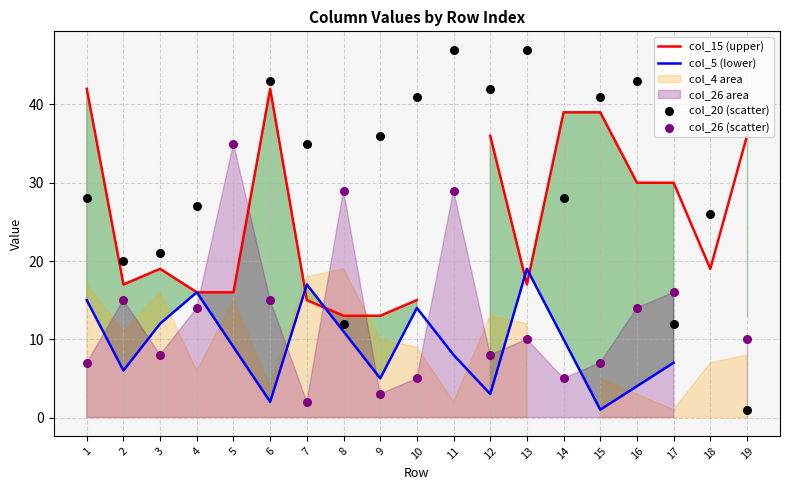

Is the value of col_5 (lower) at 2 greater than the value of col_15 (upper) at 5?

No